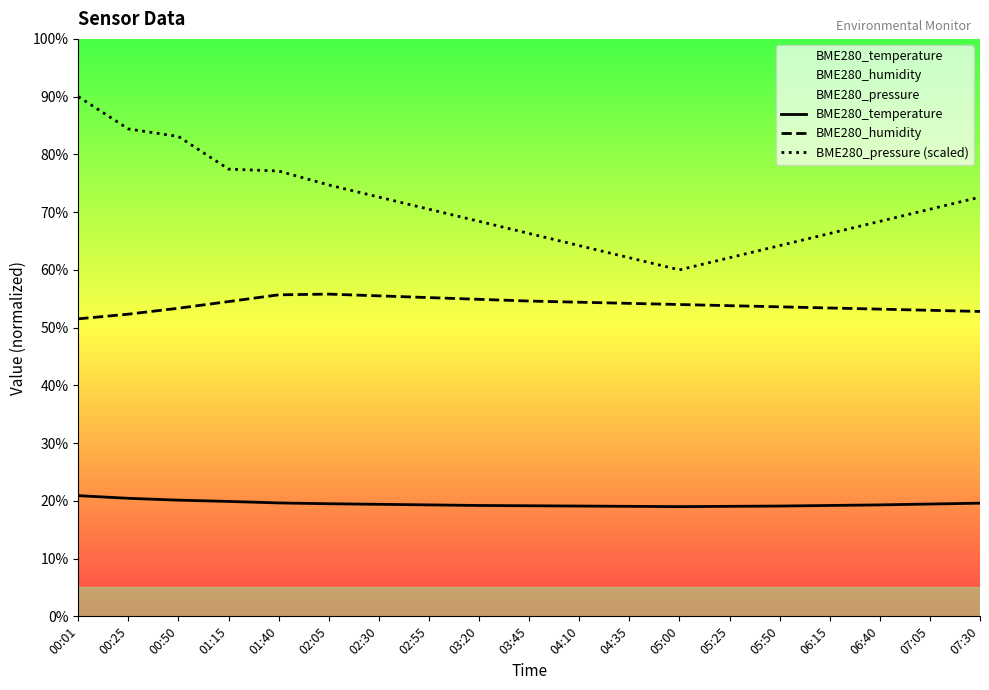

How many lines are shown in the chart?

3